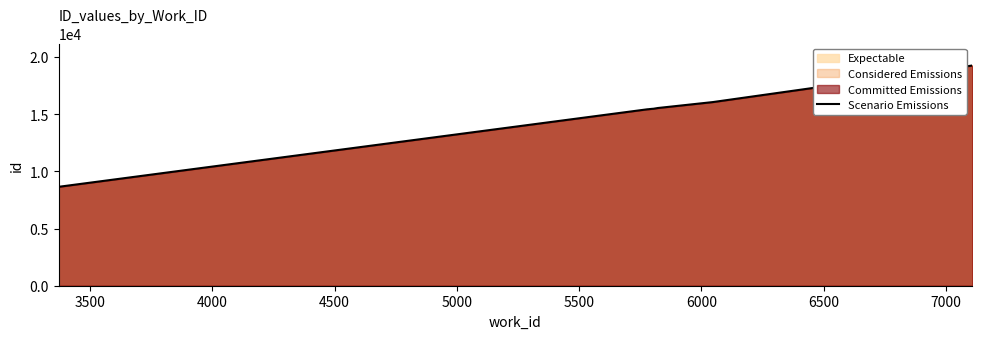

Reading right to left, what are all the values shown in this chart?

19252	16055	15538	15471	15467	15441	15435	15423	8648